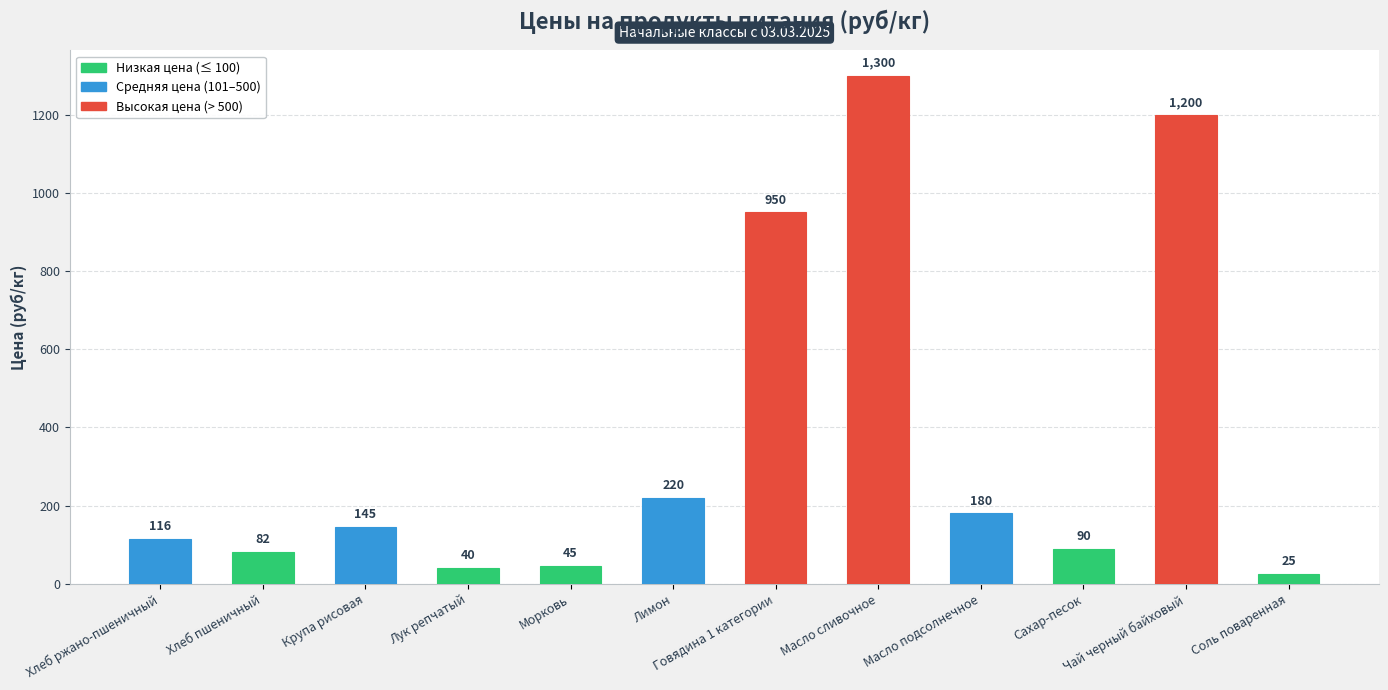

At which label is the value closest to 662?

Говядина 1 категории